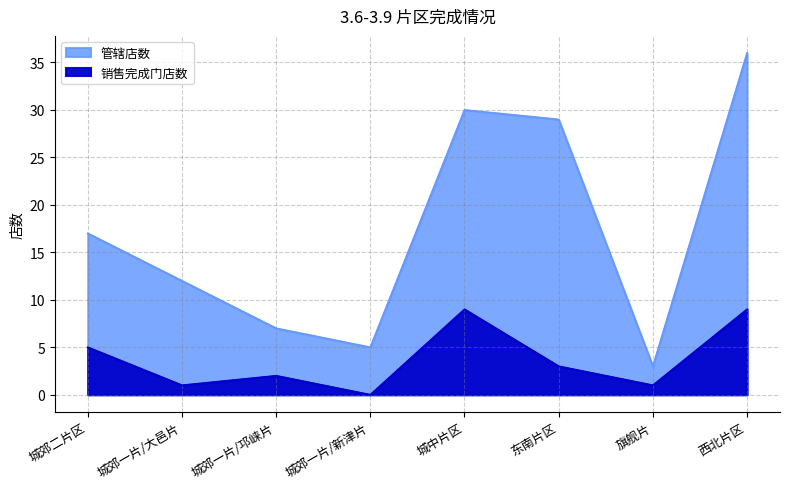

Reading left to right, transcribe all the data shown in this chart.

销售完成门店数: 城郊二片区=5	城郊一片/大邑片=1	城郊一片/邛崃片=2	城郊一片/新津片=0	城中片区=9	东南片区=3	旗舰片=1	西北片区=9
管辖店数: 城郊二片区=17	城郊一片/大邑片=12	城郊一片/邛崃片=7	城郊一片/新津片=5	城中片区=30	东南片区=29	旗舰片=3	西北片区=36